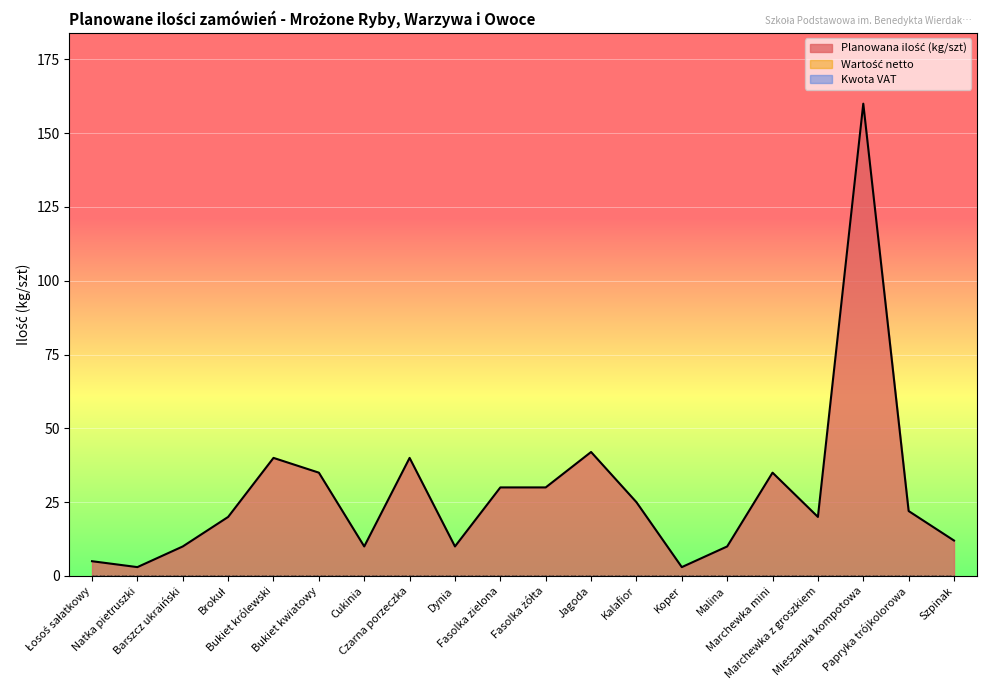

What is the difference between the Planowana ilość (kg/szt) values at Fasolka zielona and Bukiet królewski?

10